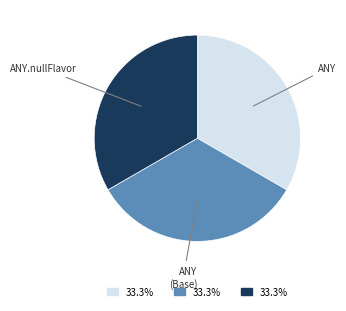

Is there a majority slice in this chart?

No